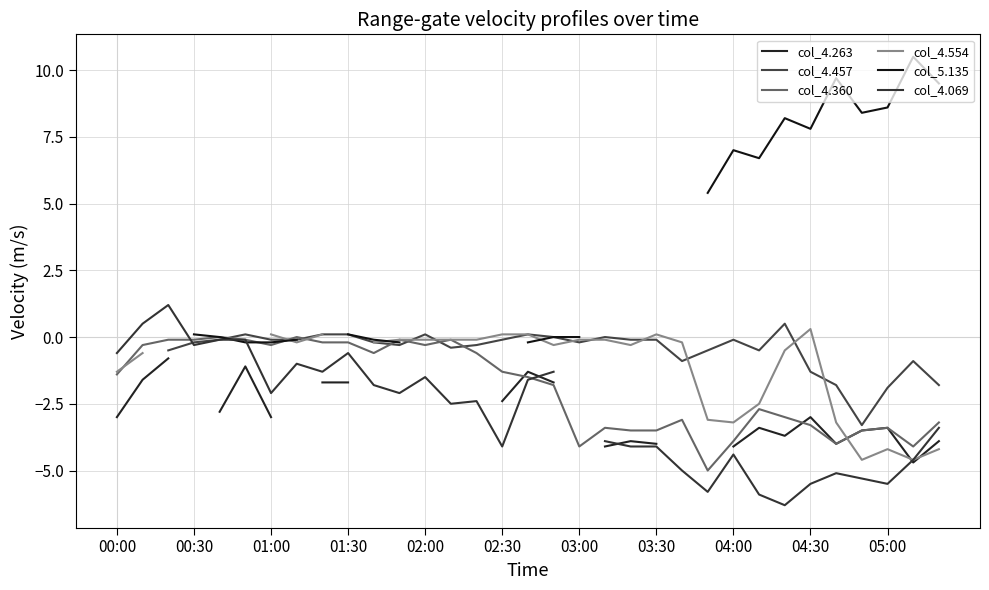

True or false: col_5.135 and col_4.263 intersect in this chart.

False